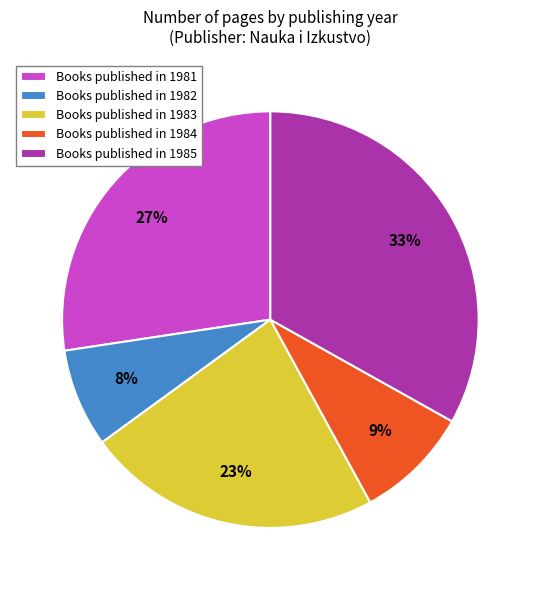

Which slice is the smallest?

Books published in 1982